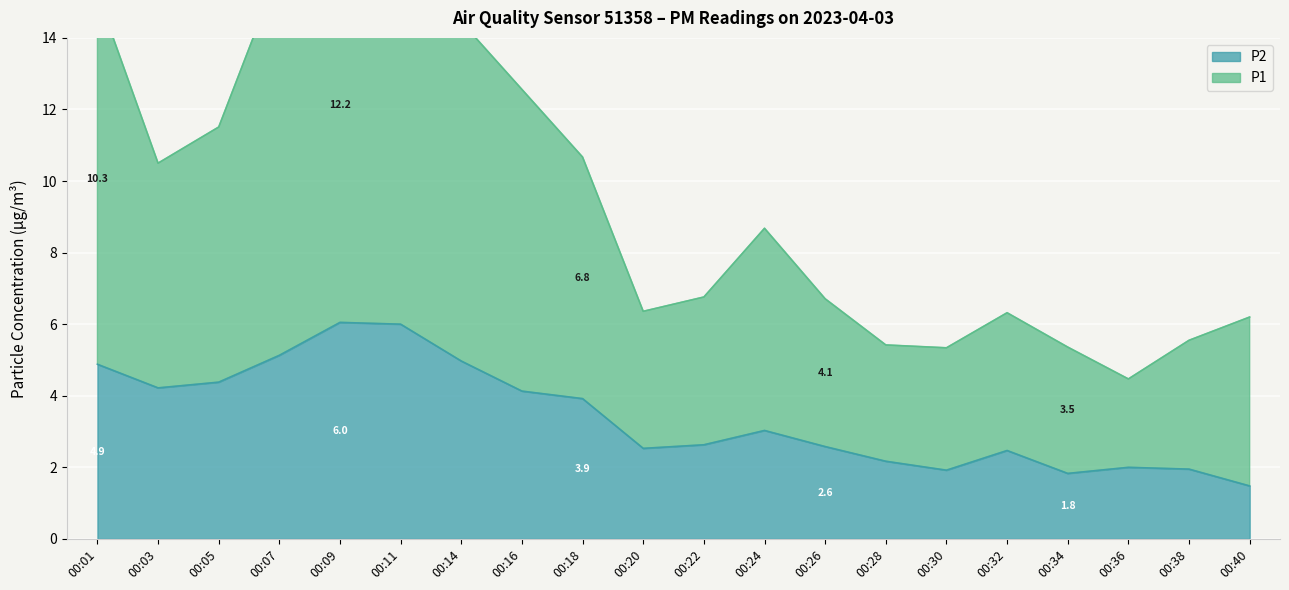

At which category does the chart reach its minimum across all series?

00:40